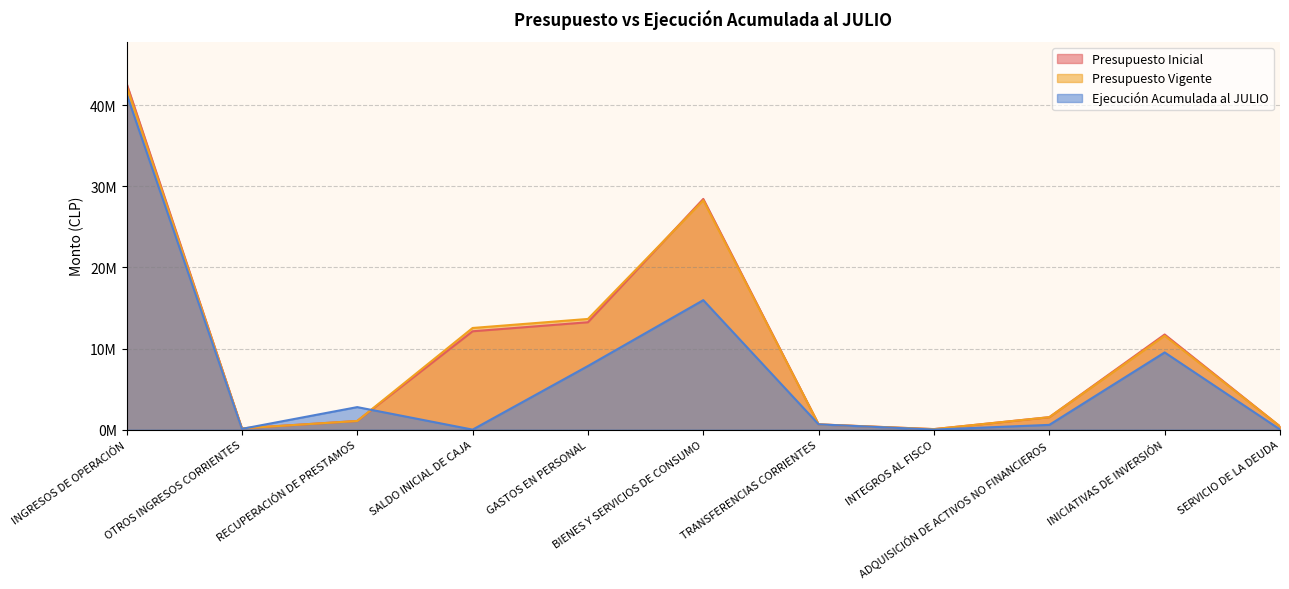

What is the label of the 3rd point from the right?

ADQUISICIÓN DE ACTIVOS NO FINANCIEROS